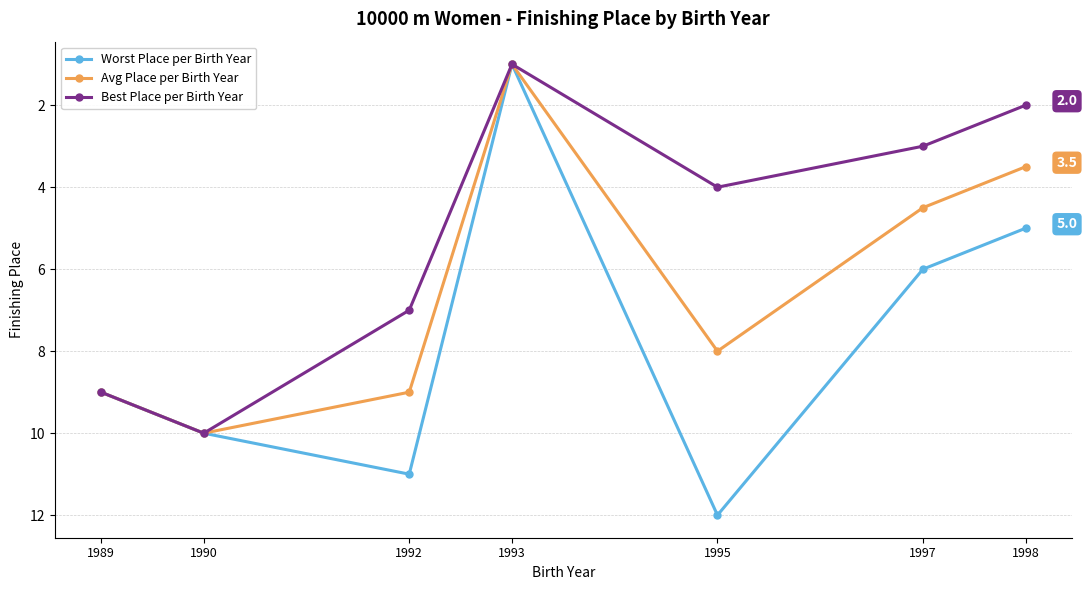

At which category is the sum across all series the highest?

1990